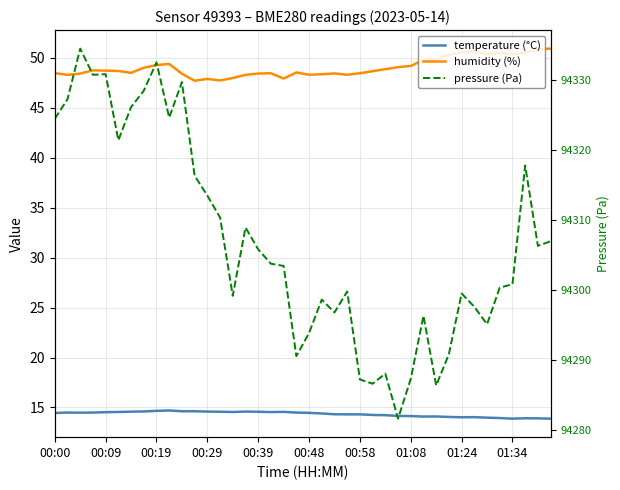

What is the difference between the humidity (%) values at 29 and 10?

1.4